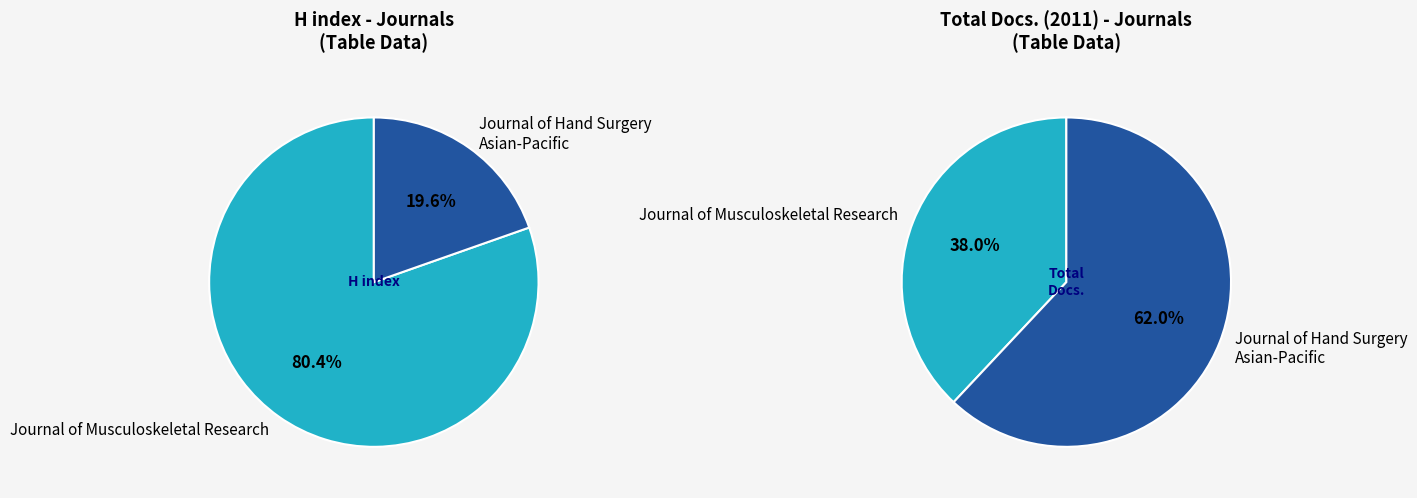

What percentage is the Journal of Hand Surgery Asian-Pacific slice, to the nearest percent?

20%